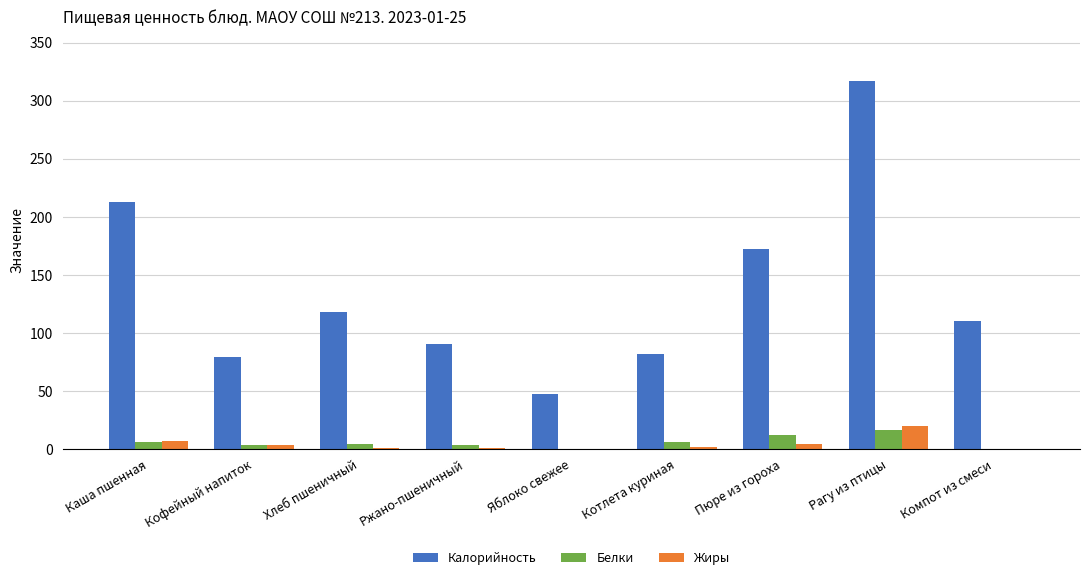

Which series has the largest total across all categories?

Калорийность